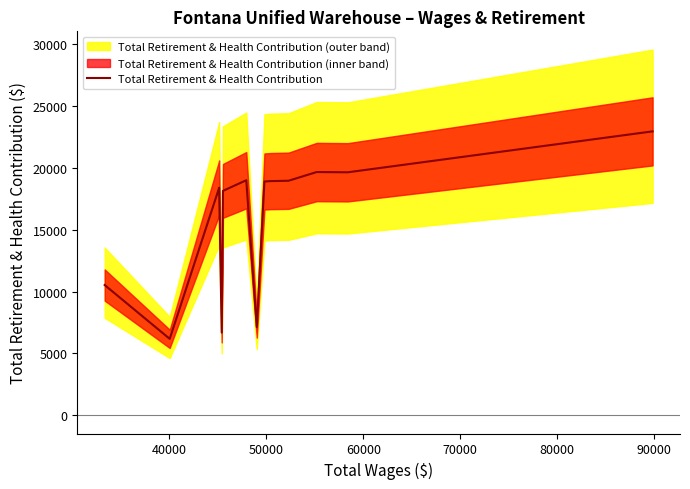

What is the lowest value of the Total Retirement & Health Contribution series?

6179